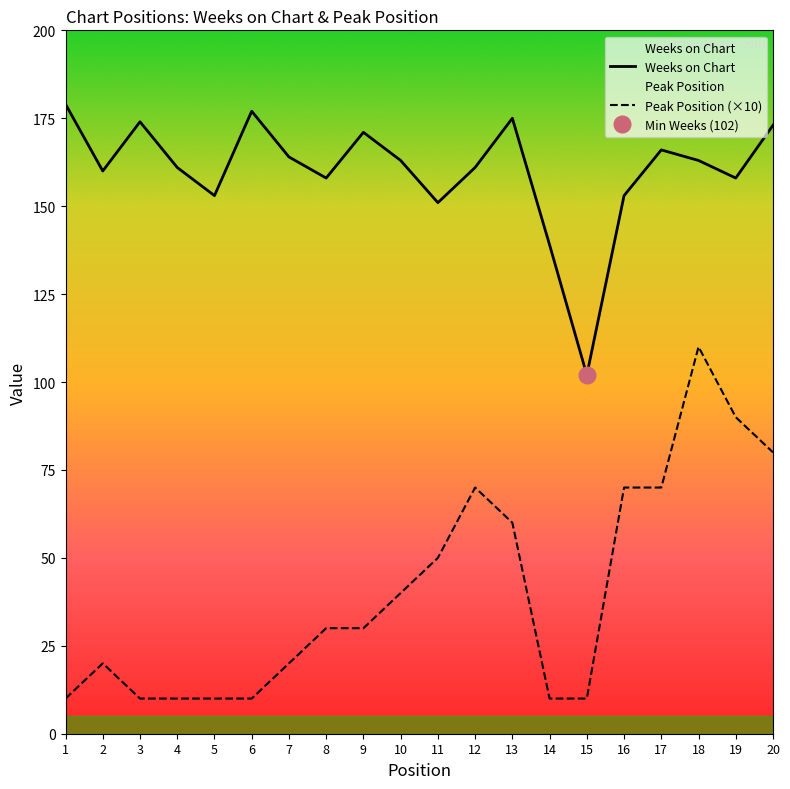

Is the value of Weeks on Chart at 7 greater than the value of Peak Position (×10) at 20?

Yes